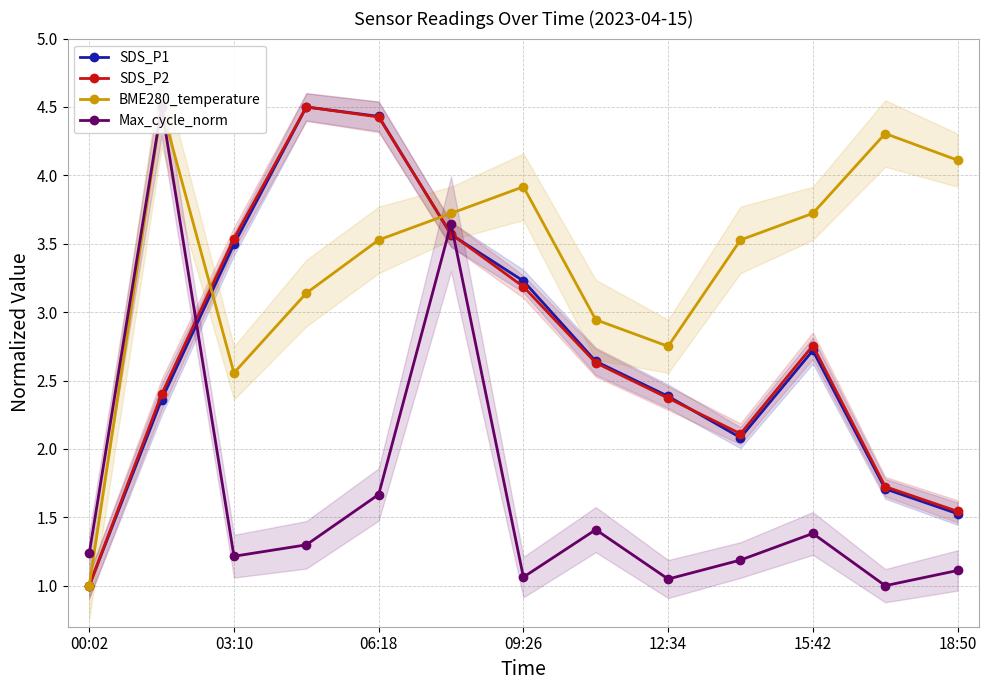

What is the lowest value of the SDS_P1 series?

1.0